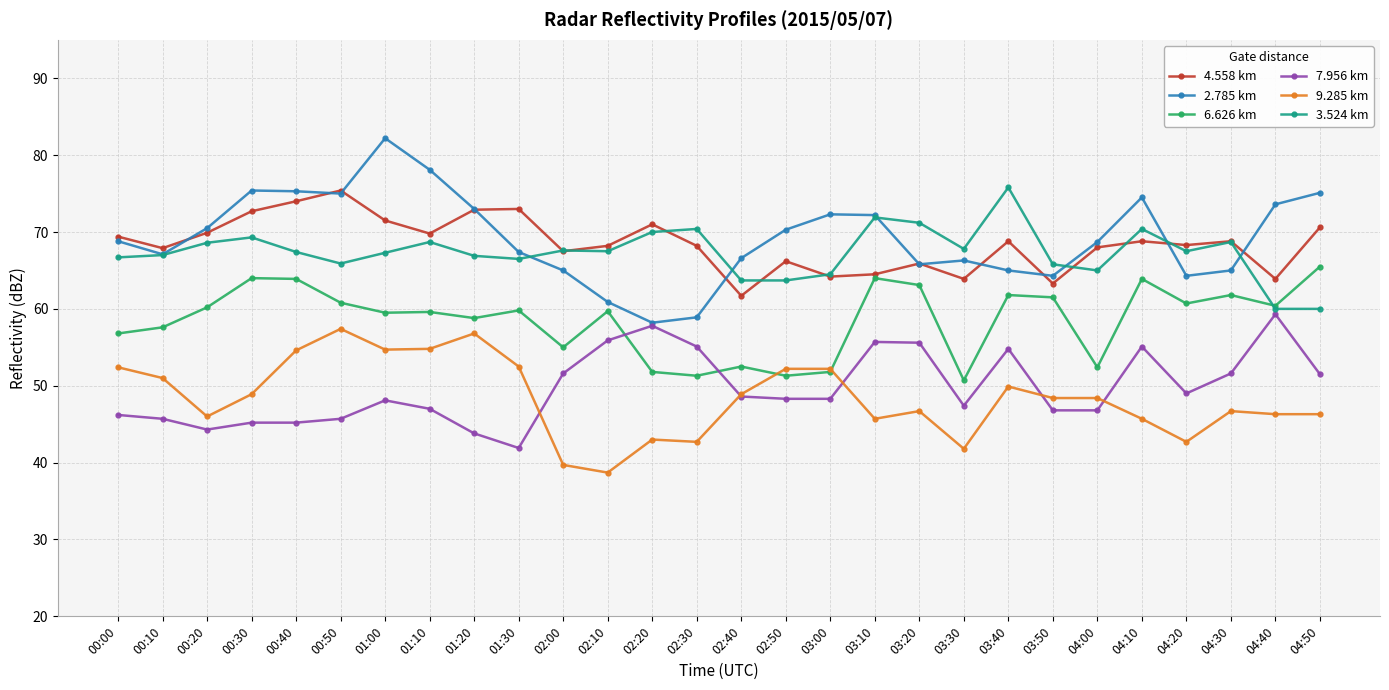

What is the total value across all series at 02:20?

351.8